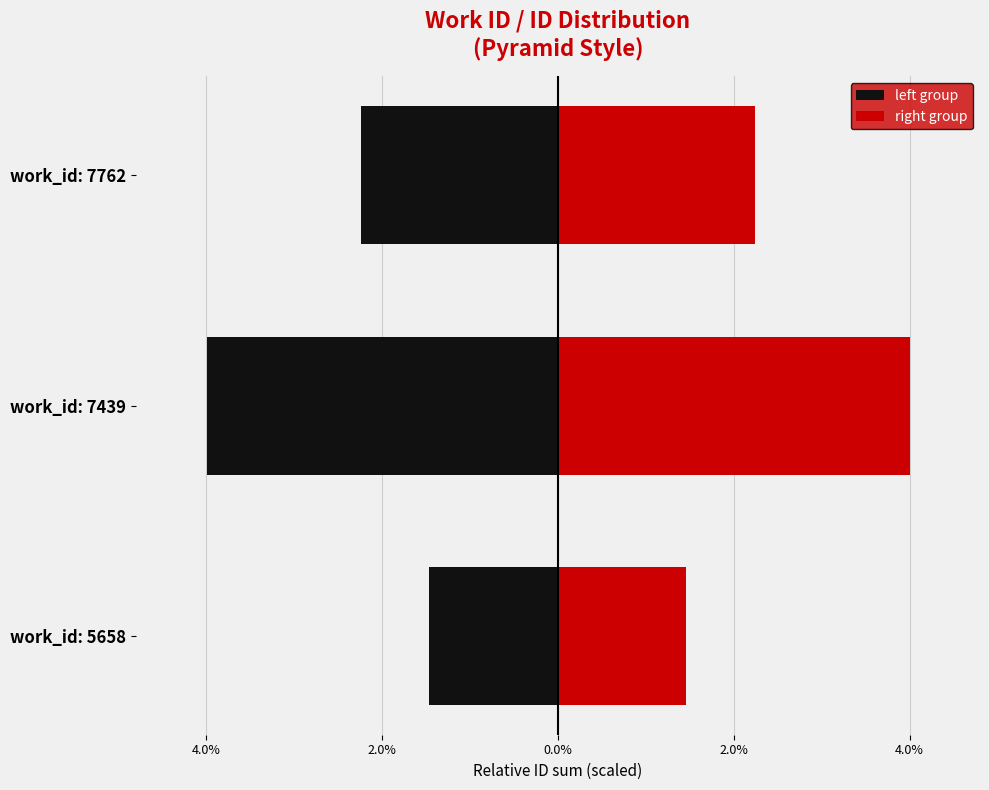

Between work_id: 5658 and work_id: 7762, which series saw the biggest shift?

left group